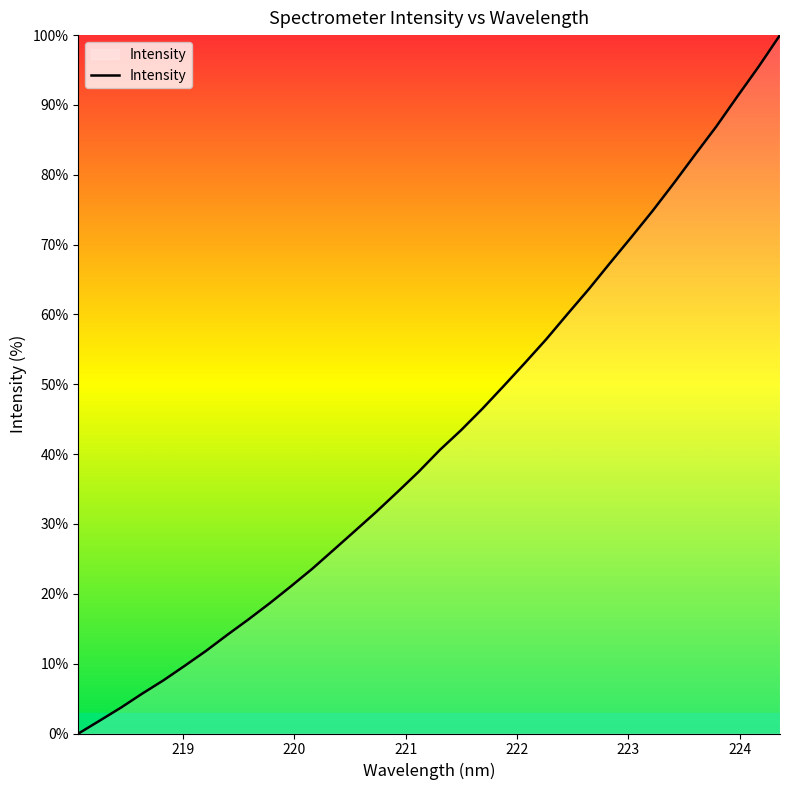

What is the greatest value displayed?

100.0